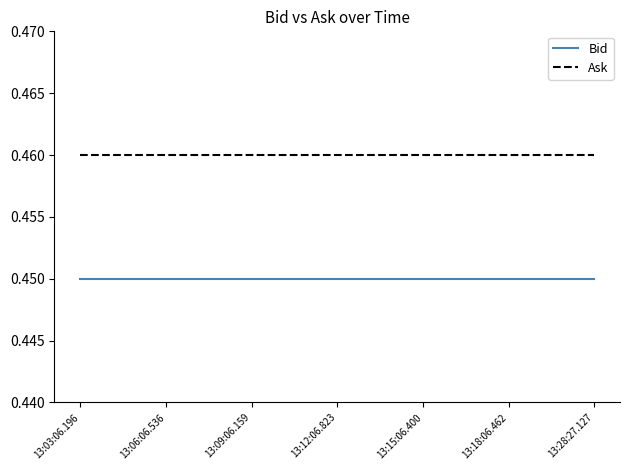

Is it true that Bid equals 0.1 at 13:18:06.462?

False